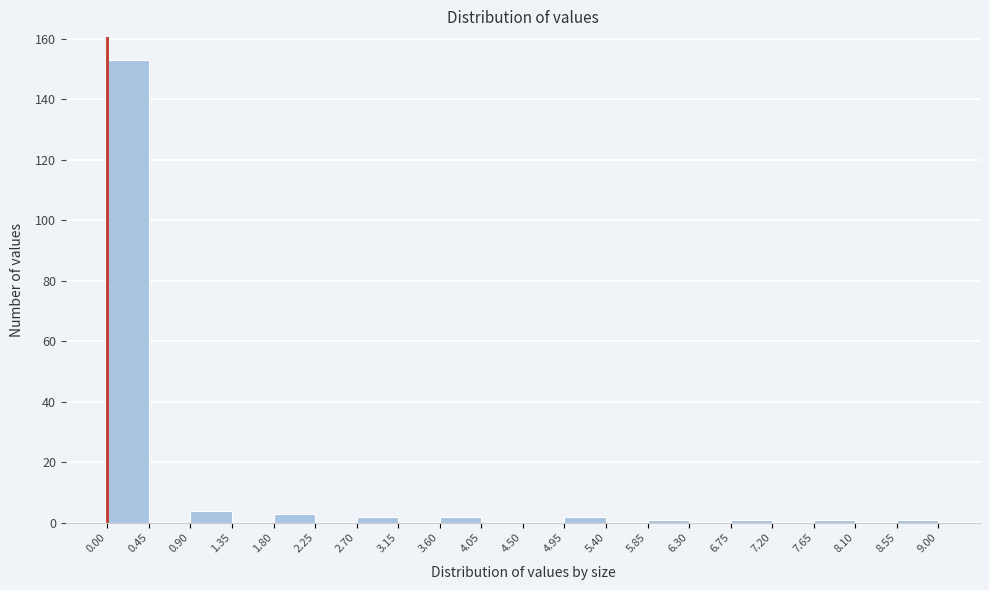

Reading left to right, list every bar in this chart as the range it spans on the x-axis followed by its height. The values are not printed on the chart, so give them approximately, as read against the axis.

0.00 to 0.45: 154
0.45 to 0.90: 0
0.90 to 1.35: 4
1.35 to 1.80: 0
1.80 to 2.25: 4
2.25 to 2.70: 0
2.70 to 3.15: 2
3.15 to 3.60: 0
3.60 to 4.05: 2
4.05 to 4.50: 0
4.50 to 4.95: 0
4.95 to 5.40: 2
5.40 to 5.85: 0
5.85 to 6.30: under 2
6.30 to 6.75: 0
6.75 to 7.20: under 2
7.20 to 7.65: 0
7.65 to 8.10: under 2
8.10 to 8.55: 0
8.55 to 9.00: under 2